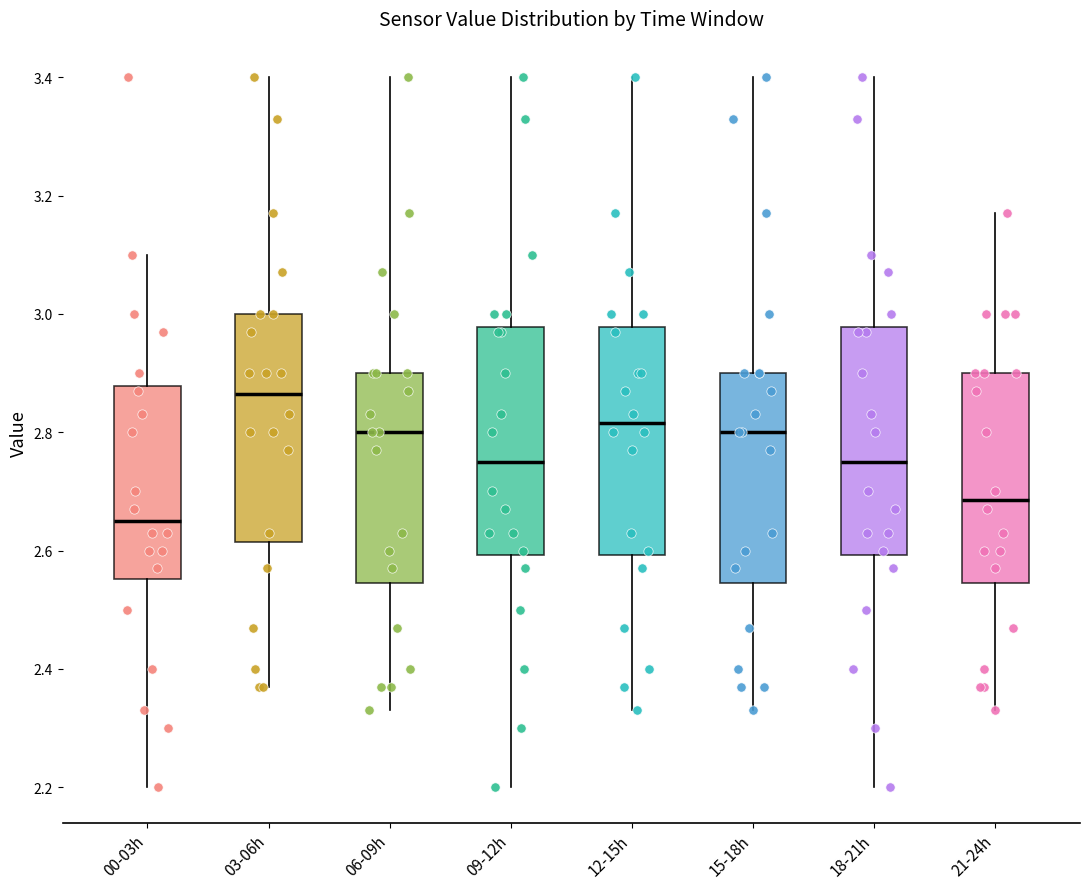

Where does the lower whisker of the box for 06-09h end on the y-axis? The values are not printed on the chart, so give them approximately, as read against the axis.

2.34